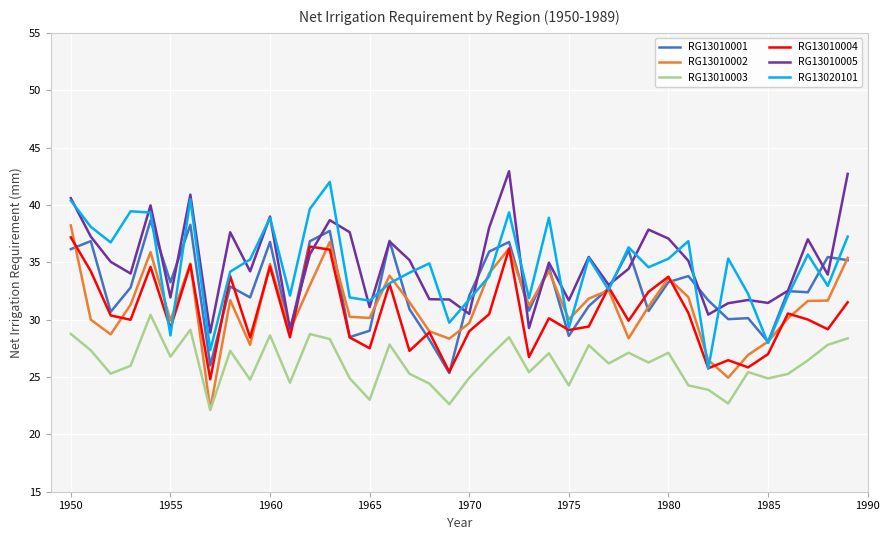

What is the minimum value shown in the chart?

22.1